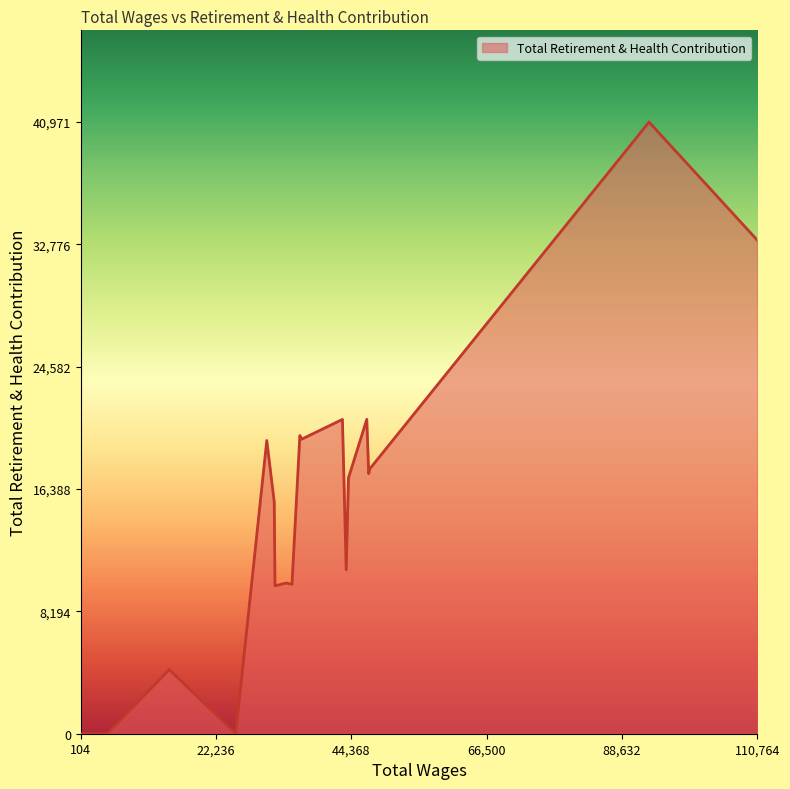

What is the maximum value shown in the chart?

40971